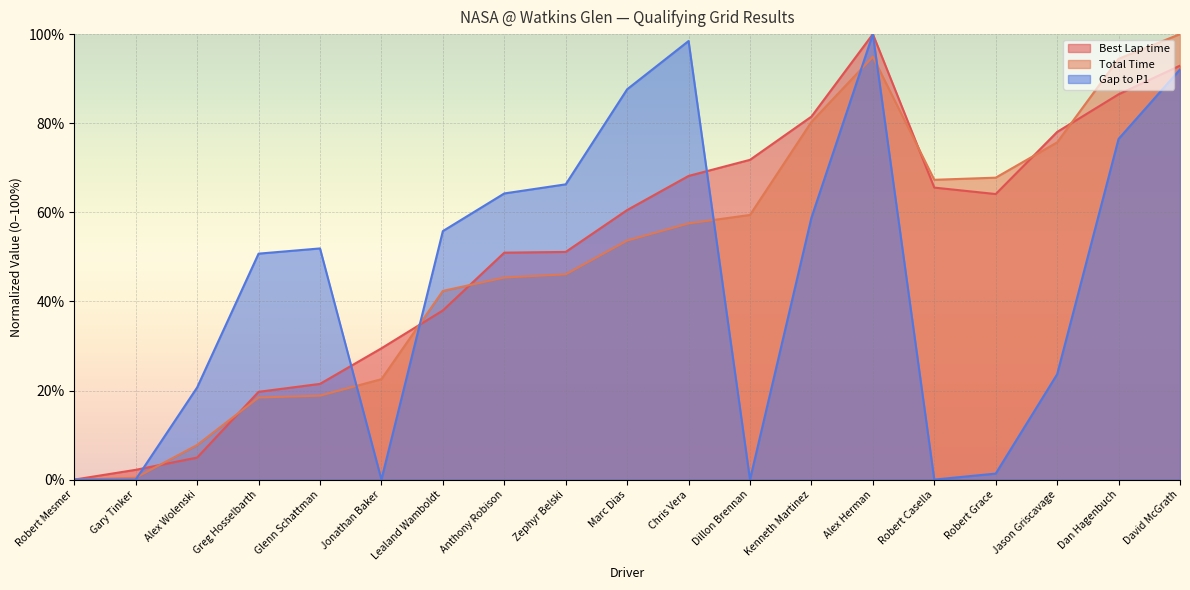

How many positive values does the Total Time series have?

18